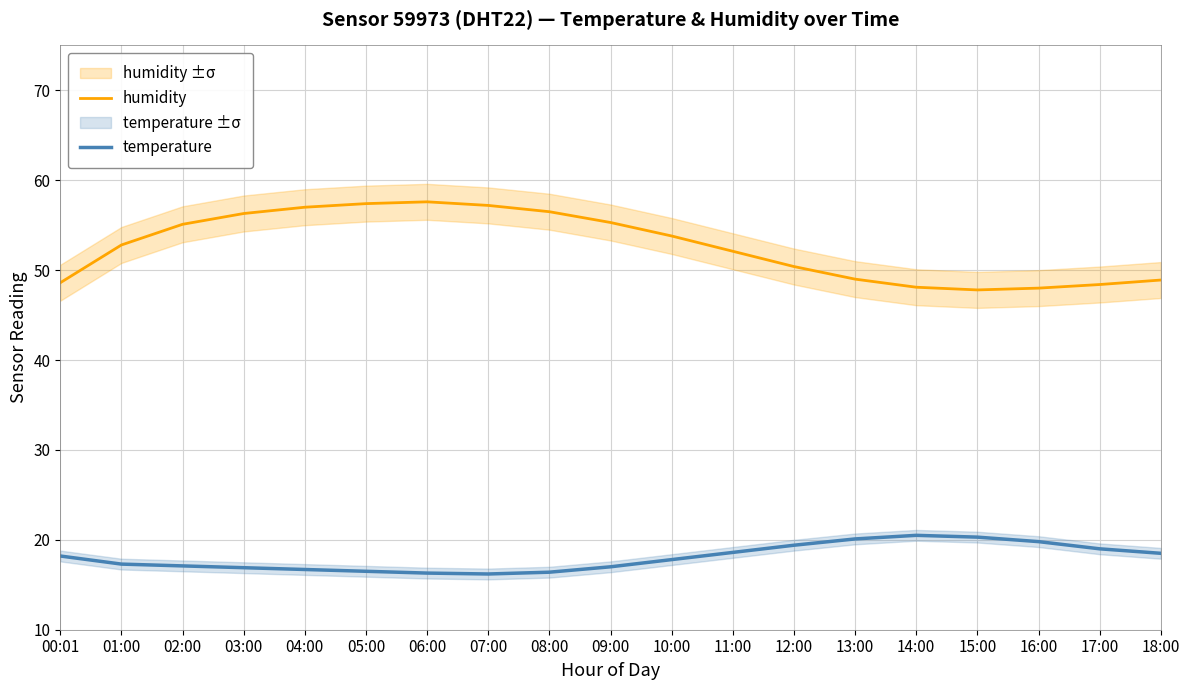

What is the difference between the second highest and minimum values in the temperature series?

4.1